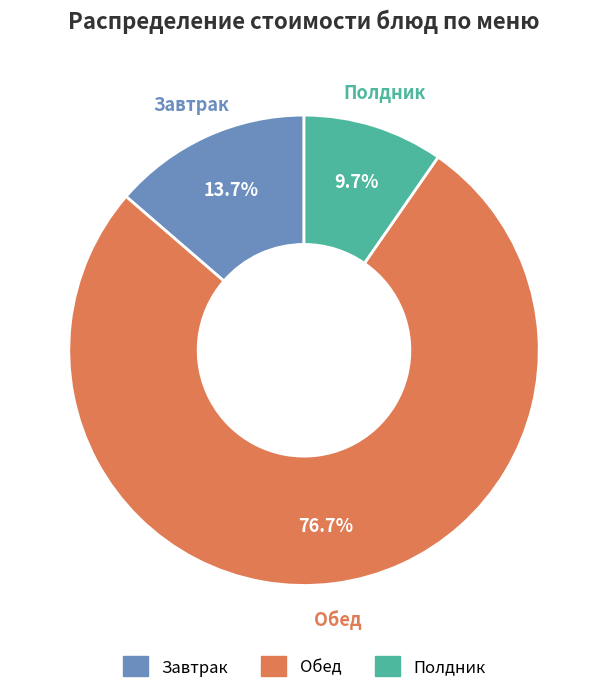

Rank the categories by value from highest to lowest.

Обед, Завтрак, Полдник